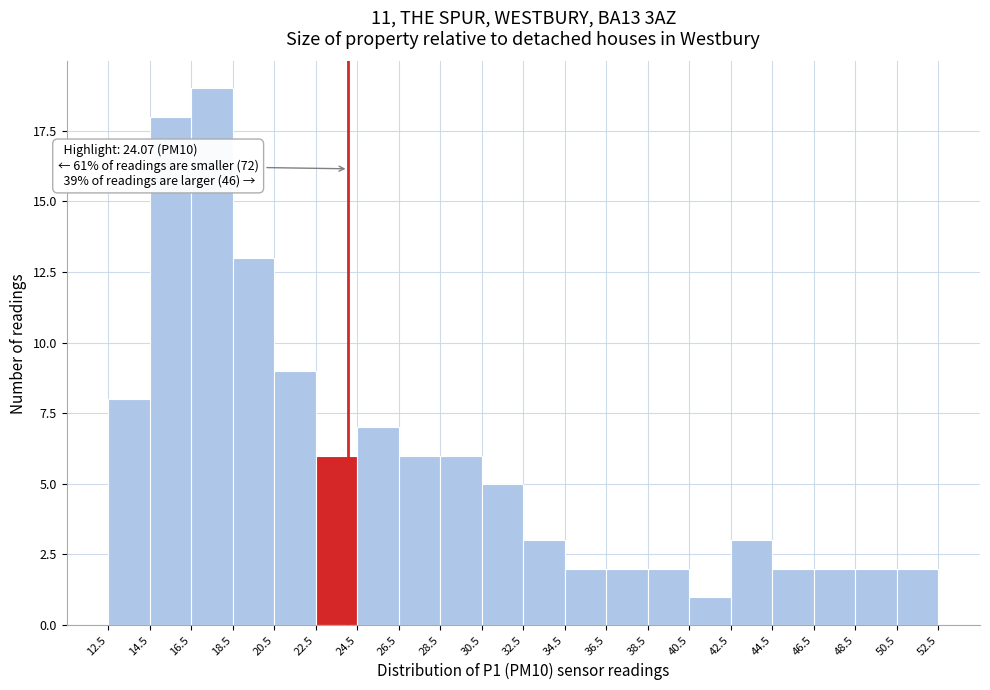

Which range on the x-axis has the tallest bar?

16.5 to 18.5